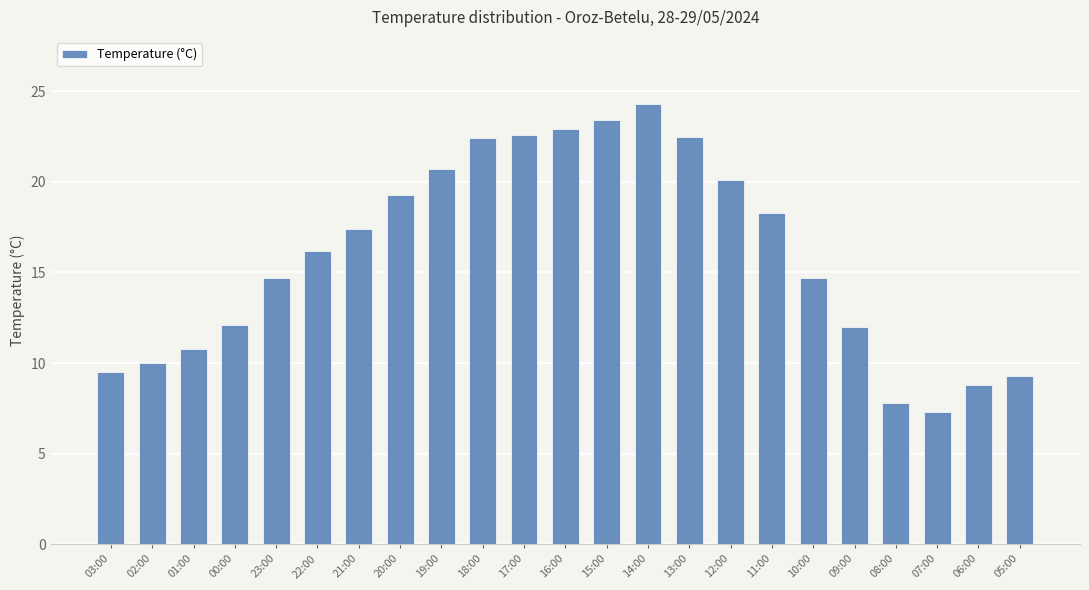

Which has a higher value, 15:00 or 18:00?

15:00